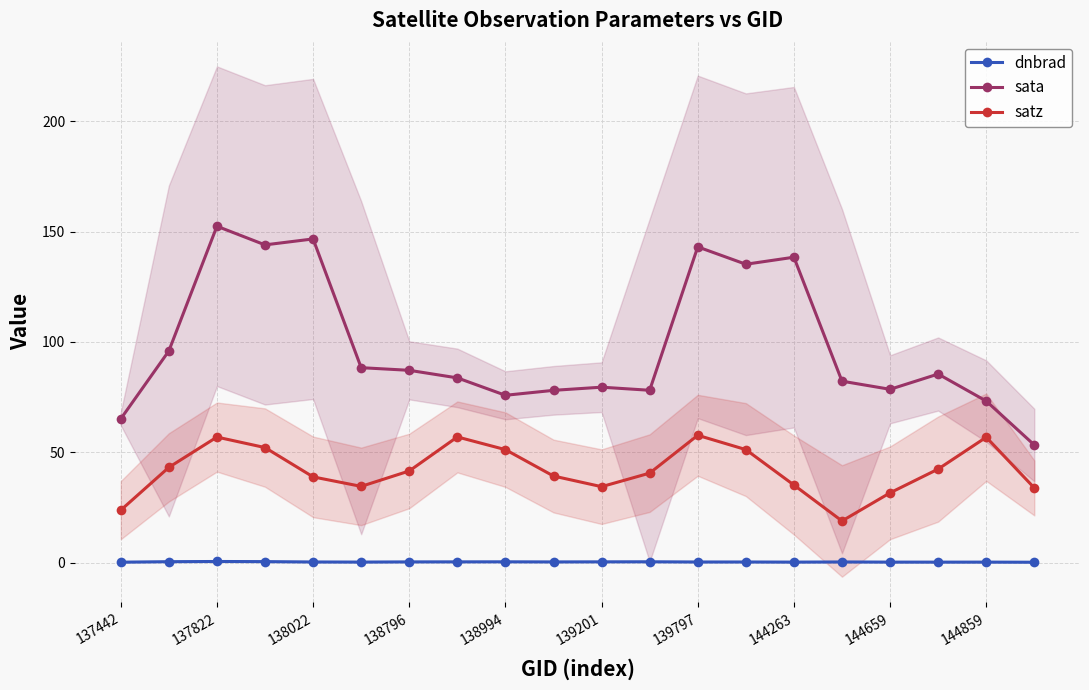

True or false: dnbrad and sata cross at least once.

False